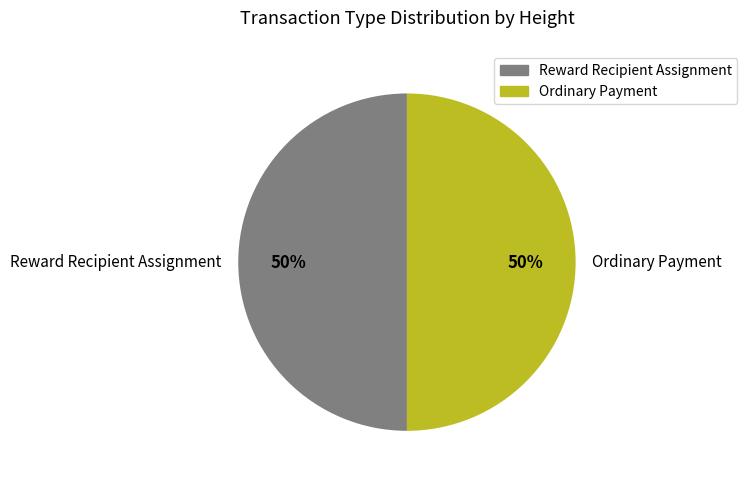

What percentage is the Ordinary Payment slice, to the nearest percent?

50%